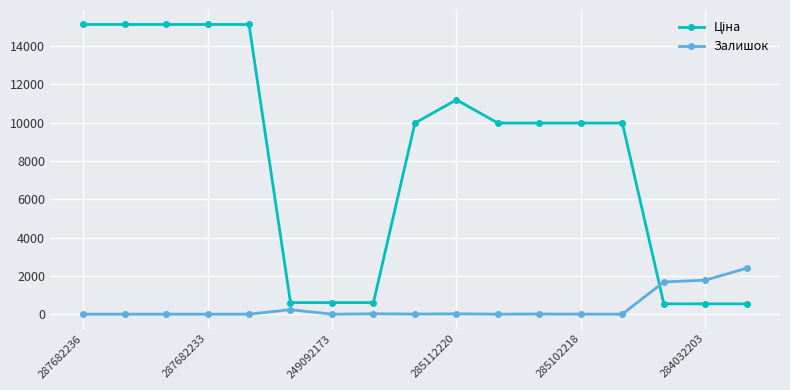

What is the highest value of the Залишок series?

2400.0